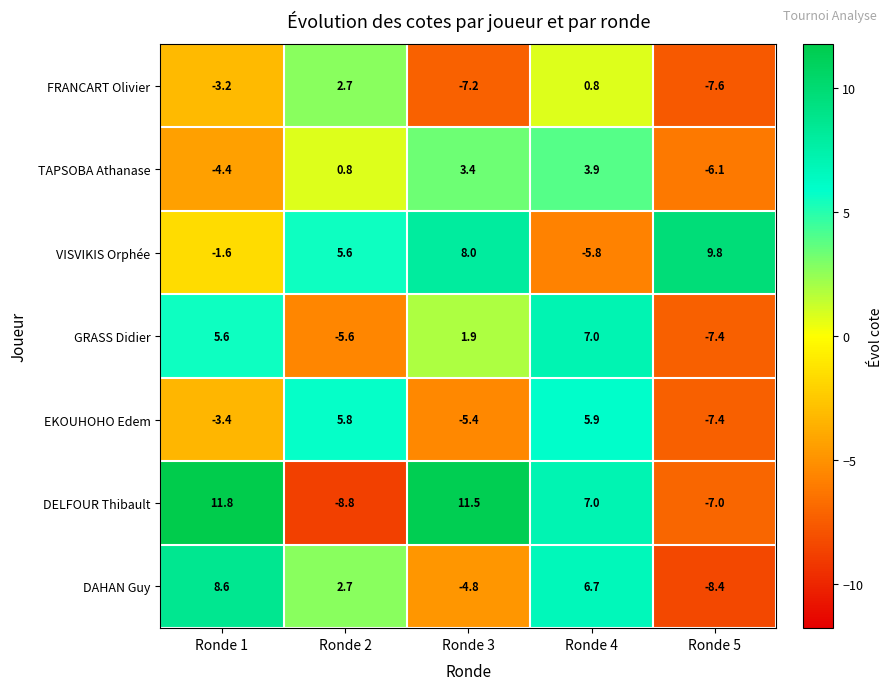

How many data points does each series have?

5